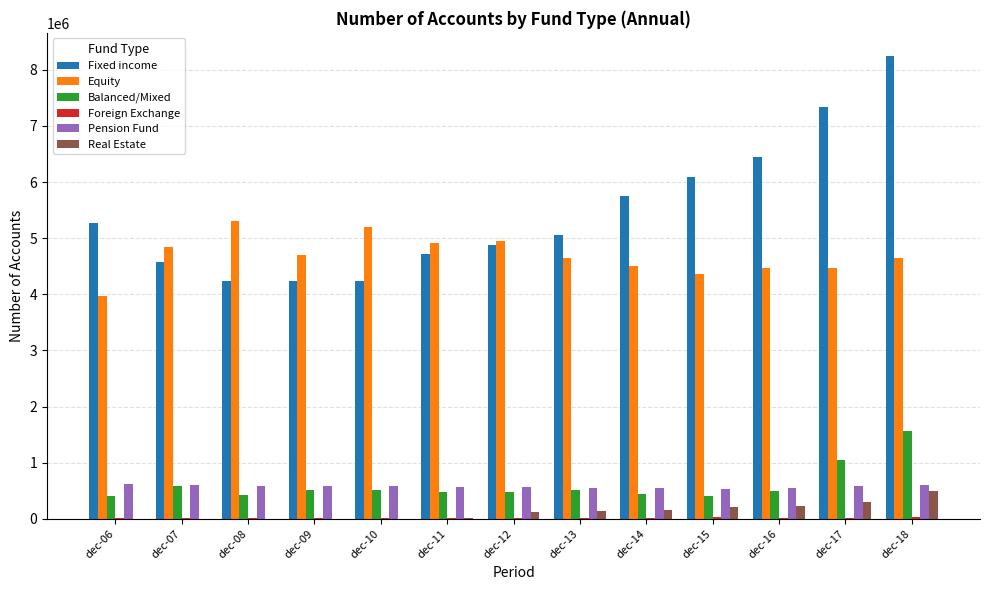

Between dec-07 and dec-16, which series saw the biggest shift?

Fixed income